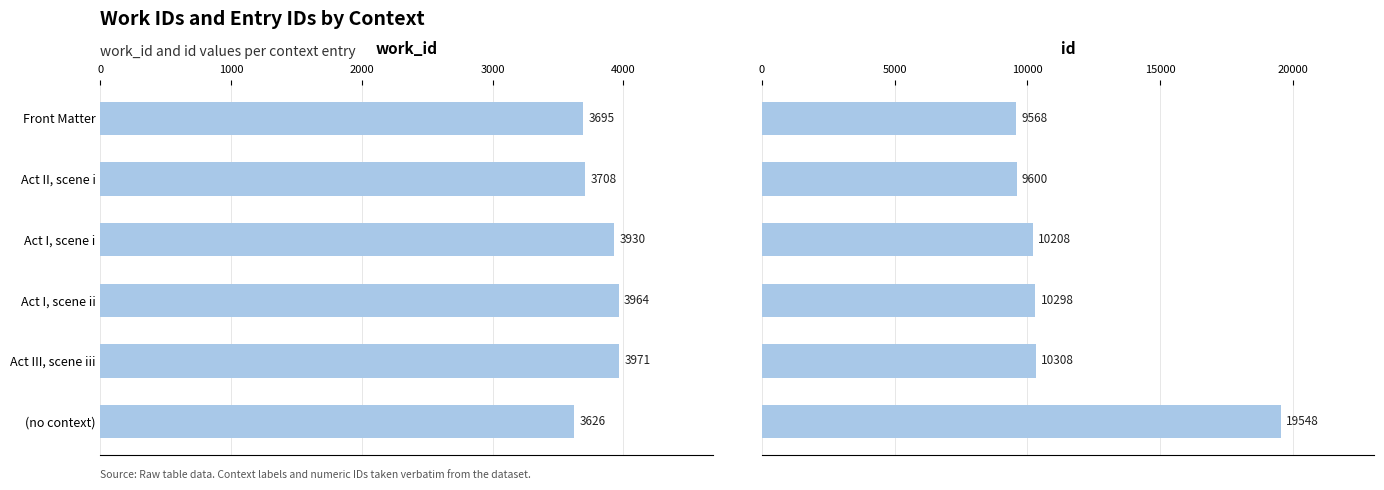

True or false: id has a value of 6208 at Act I, scene ii.

False